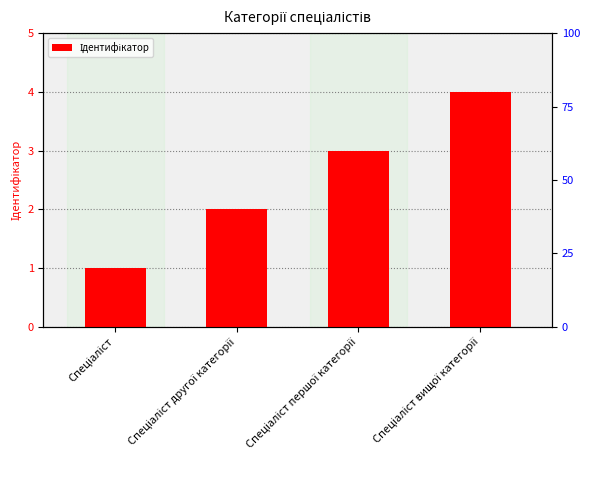

At which category does the chart reach its minimum across all series?

Спеціаліст